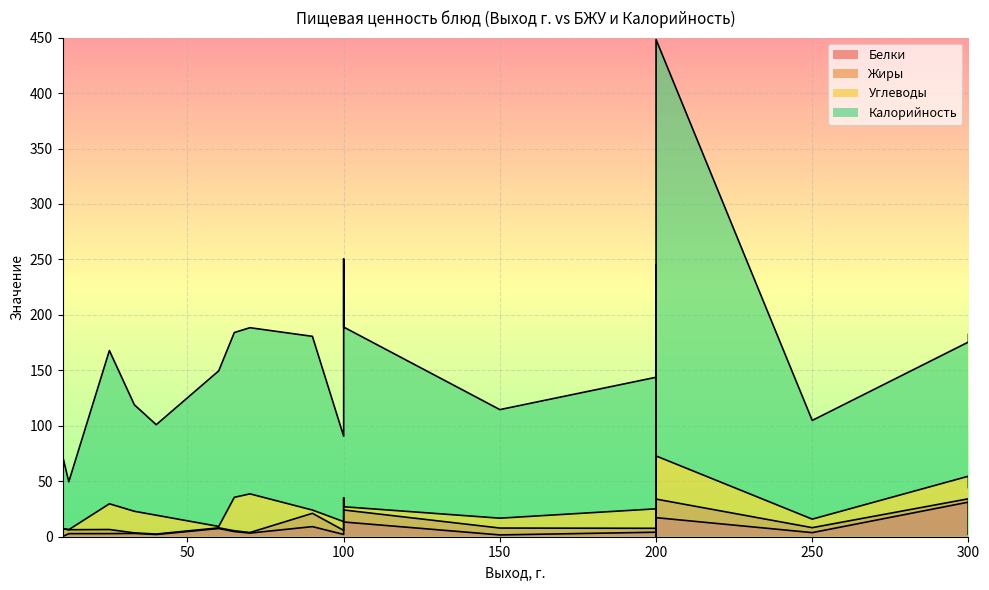

Which series ends up on top after the final intersection of Жиры and Белки?

Жиры